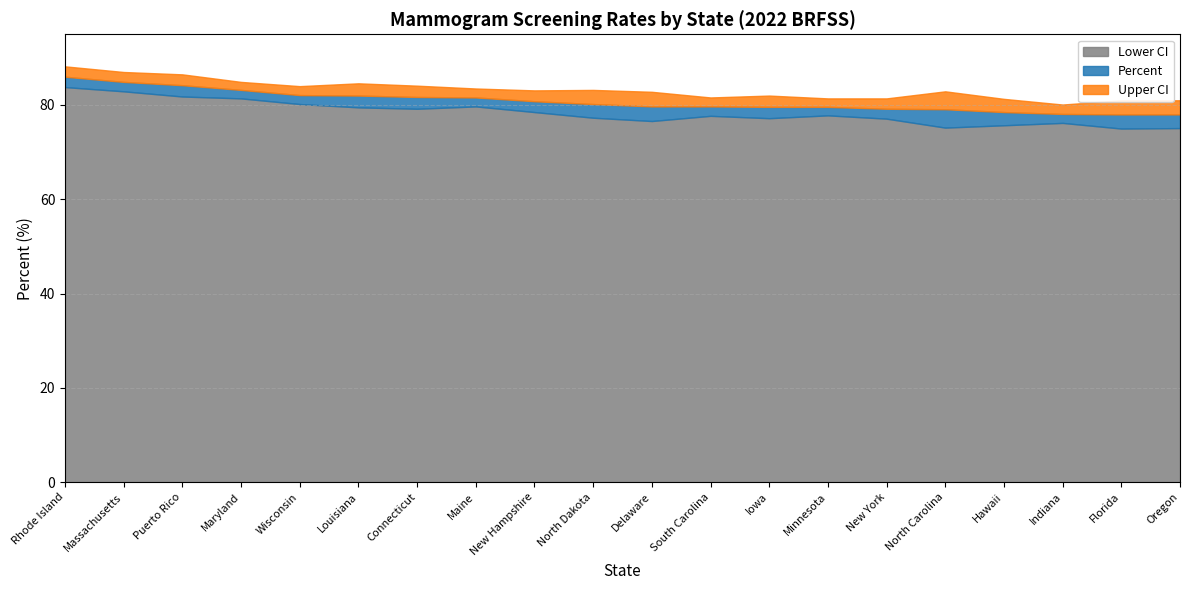

Which series has the largest total across all categories?

Upper CI